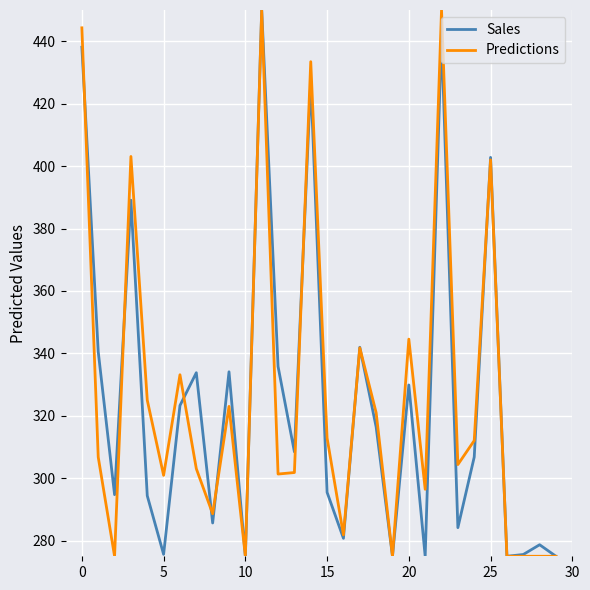

What is the highest value of the Sales series?

450.0